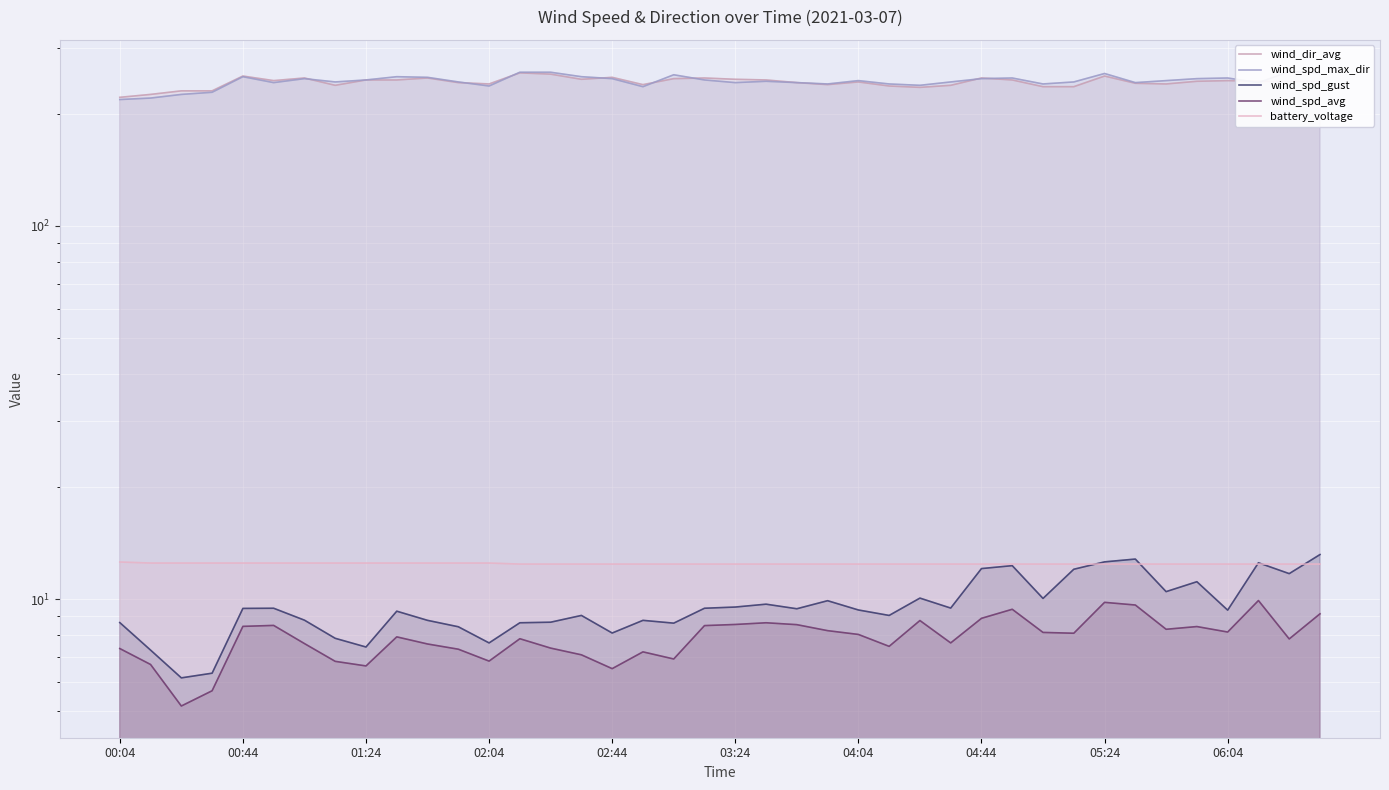

What position from the left is 05:24?

33